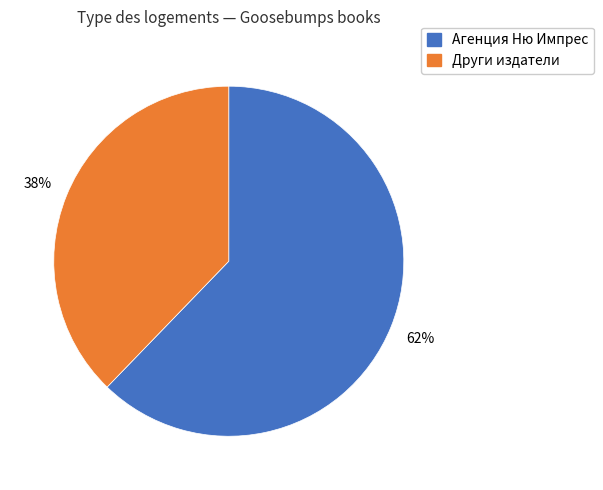

To the nearest percent, what is the average slice percentage?

50%